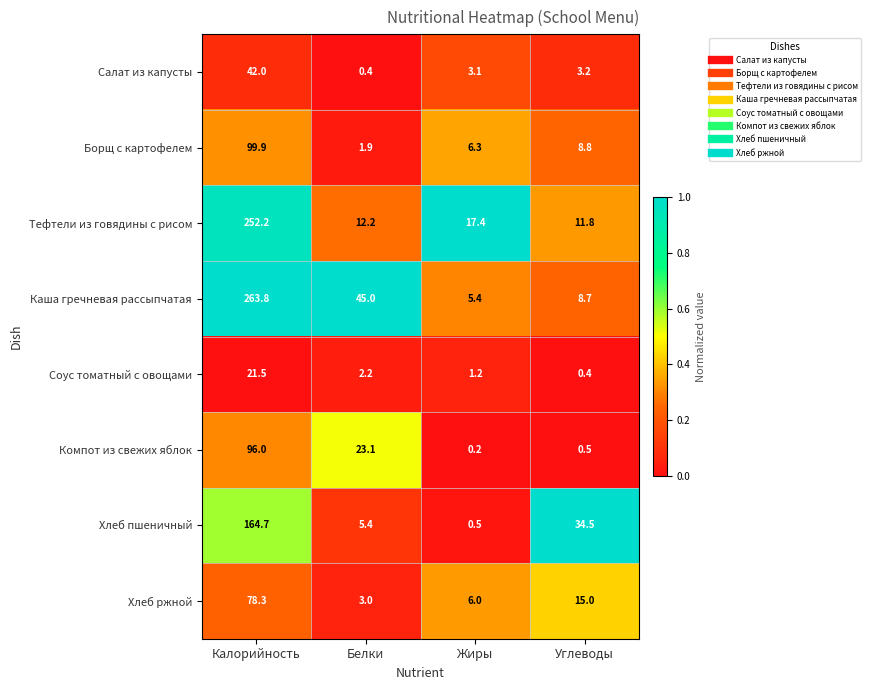

Which series has the largest range (max minus min)?

Каша гречневая рассыпчатая